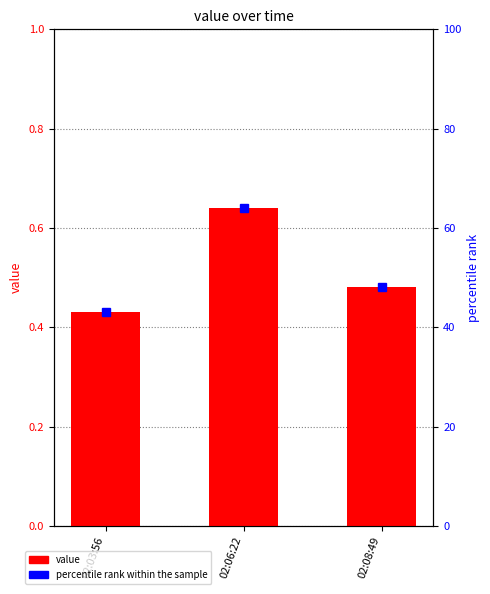

What is the difference between the percentile rank within the sample values at 02:03:56 and 02:06:22?

21.0